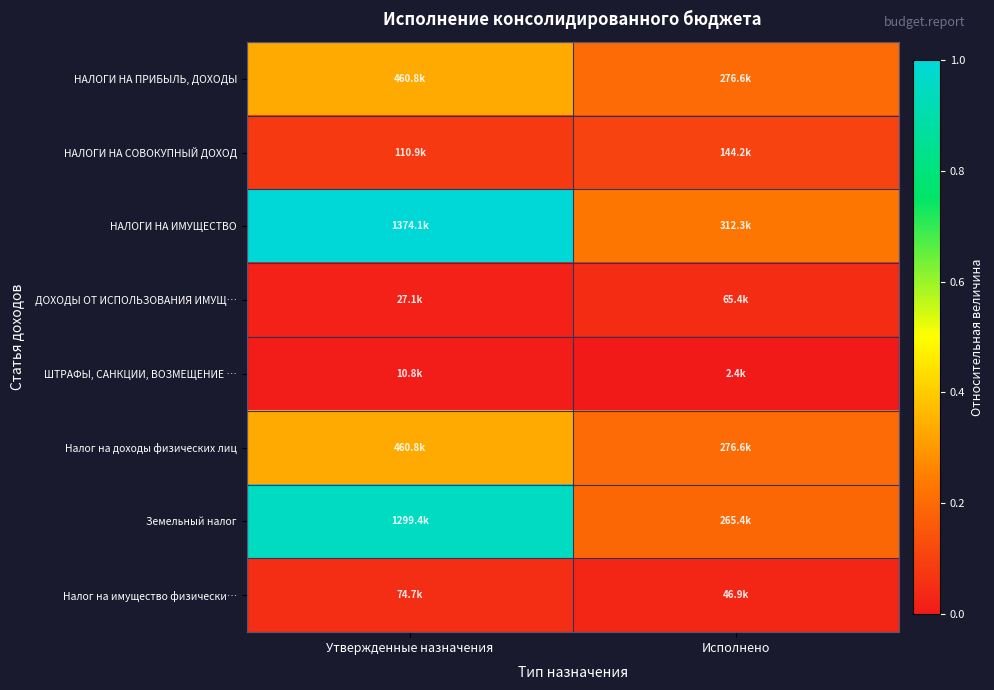

Rank the series at Исполнено from highest to lowest value.

НАЛОГИ НА ИМУЩЕСТВО, НАЛОГИ НА ПРИБЫЛЬ, ДОХОДЫ, Налог на доходы физических лиц, Земельный налог, НАЛОГИ НА СОВОКУПНЫЙ ДОХОД, ДОХОДЫ ОТ ИСПОЛЬЗОВАНИЯ ИМУЩ…, Налог на имущество физически…, ШТРАФЫ, САНКЦИИ, ВОЗМЕЩЕНИЕ …